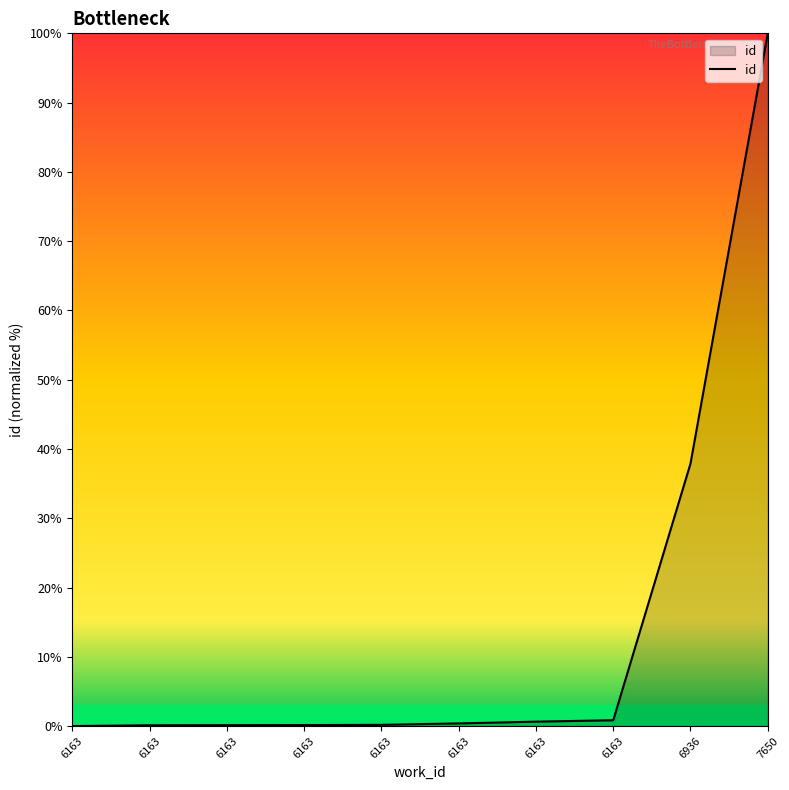

Does the chart display data point markers on the line(s)?

No